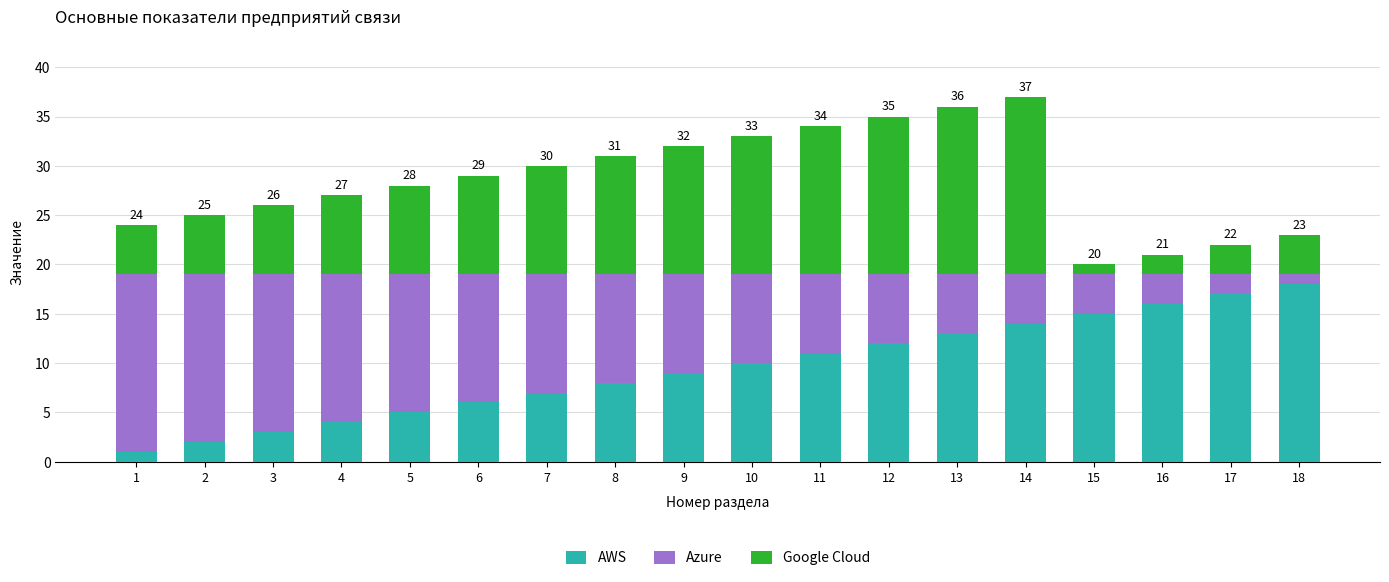

Which category has the lowest value in the AWS series?

1